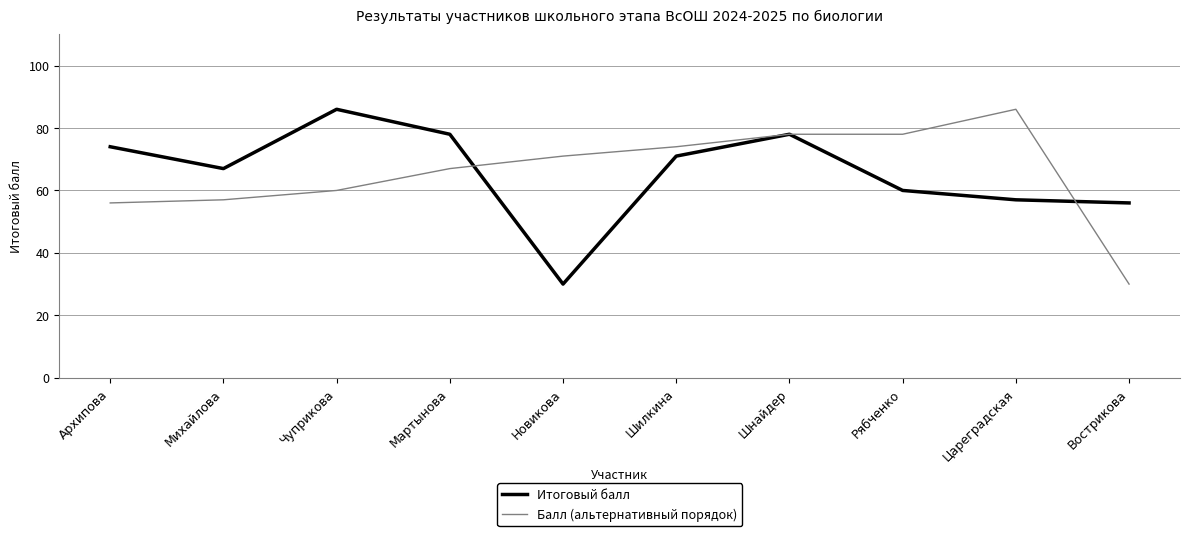

Reading left to right, extract all data points from this chart.

Итоговый балл: 74	67	86	78	30	71	78	60	57	56
Балл (альтернативный порядок): 56	57	60	67	71	74	78	78	86	30